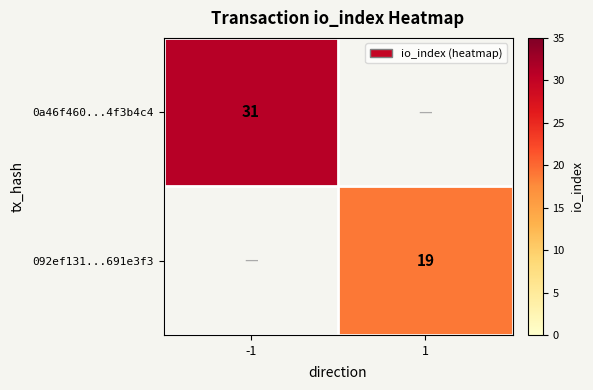

True or false: 0a46f460...4f3b4c4 has a value of 10.6 at -1.

False